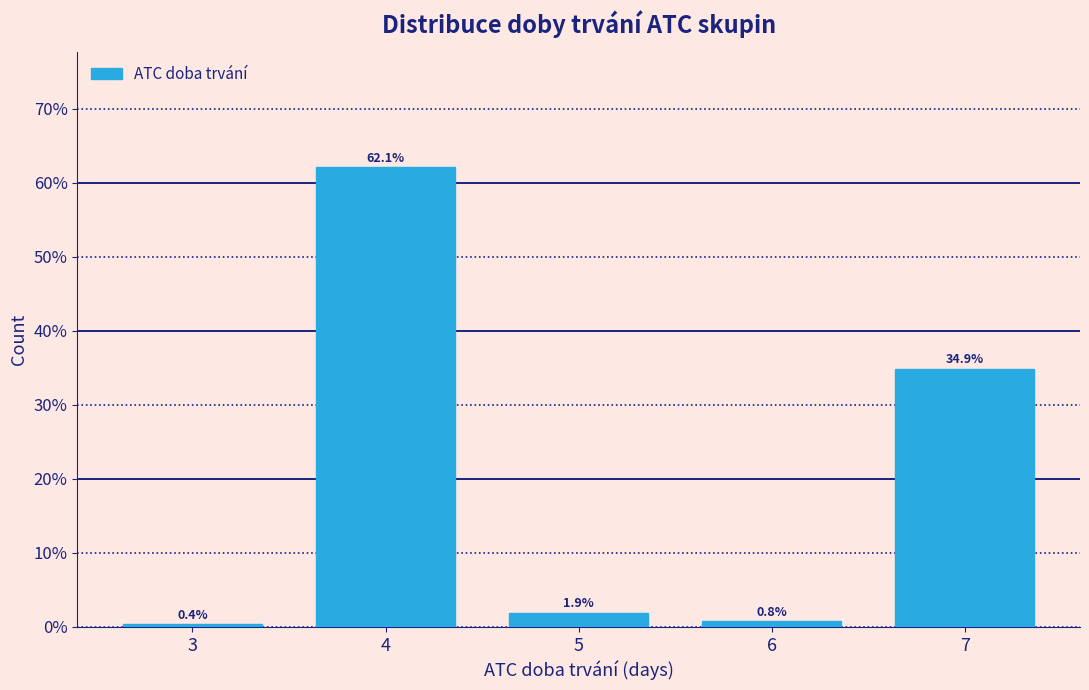

Reading left to right, list all the values displayed in this chart.

0.4	62.1	1.9	0.8	34.9